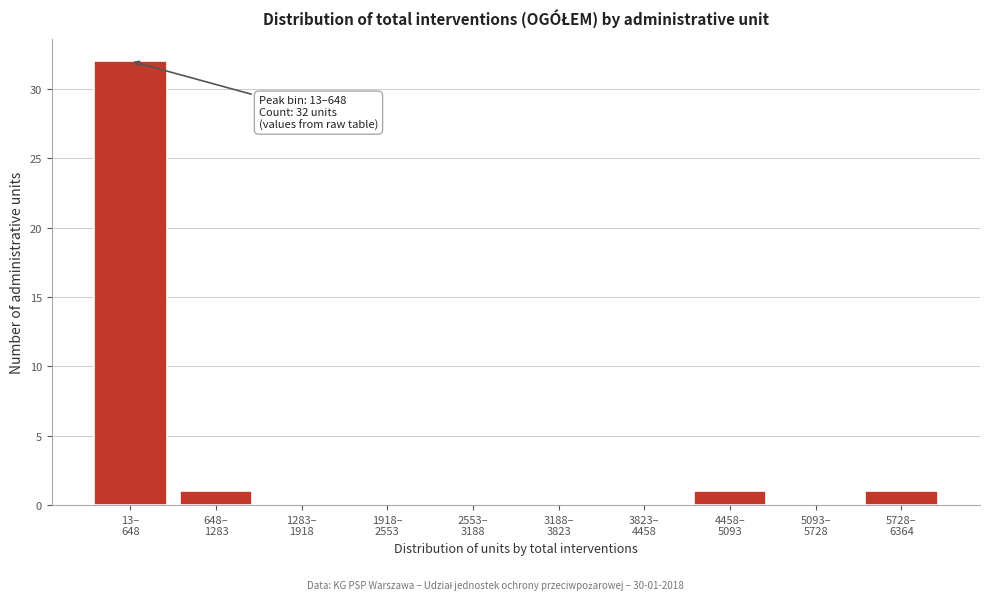

What is the greatest value displayed?

32